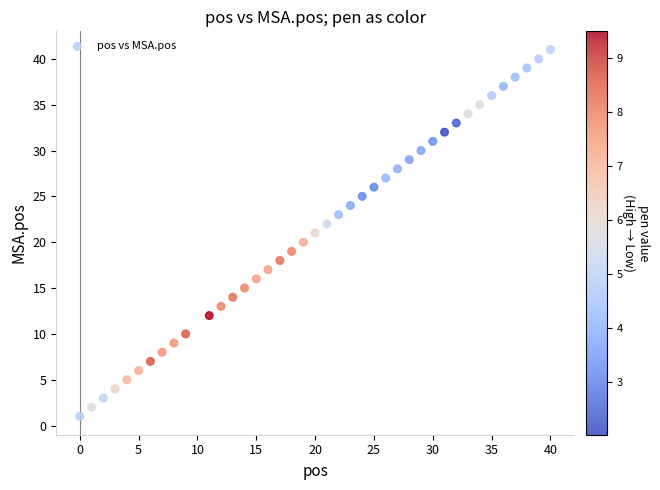

What is the range of X values (max minus min)?

40